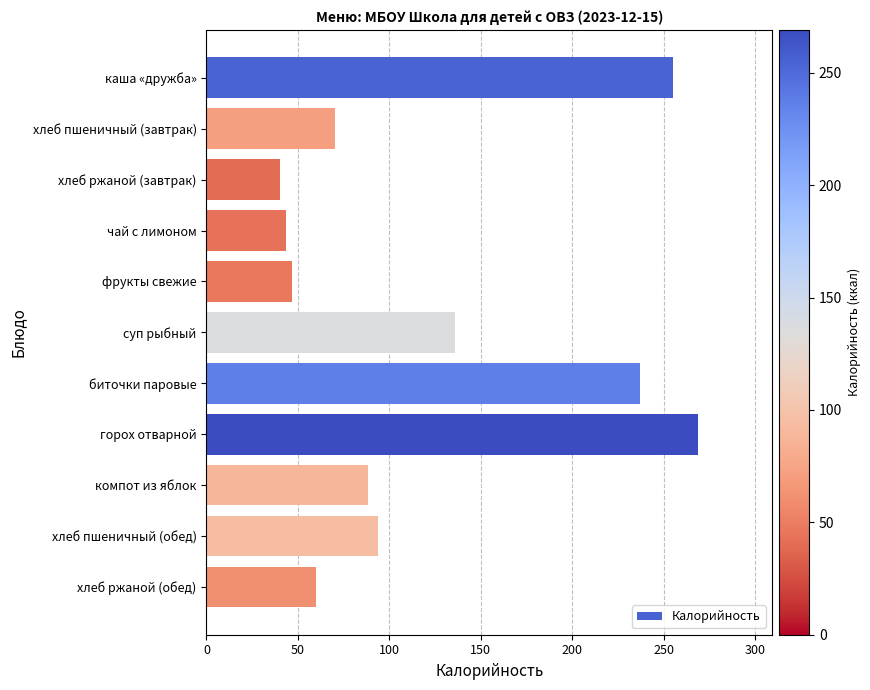

Rank the categories by value from lowest to highest.

хлеб ржаной (завтрак), чай с лимоном, фрукты свежие, хлеб ржаной (обед), хлеб пшеничный (завтрак), компот из яблок, хлеб пшеничный (обед), суп рыбный, биточки паровые, каша «дружба», горох отварной